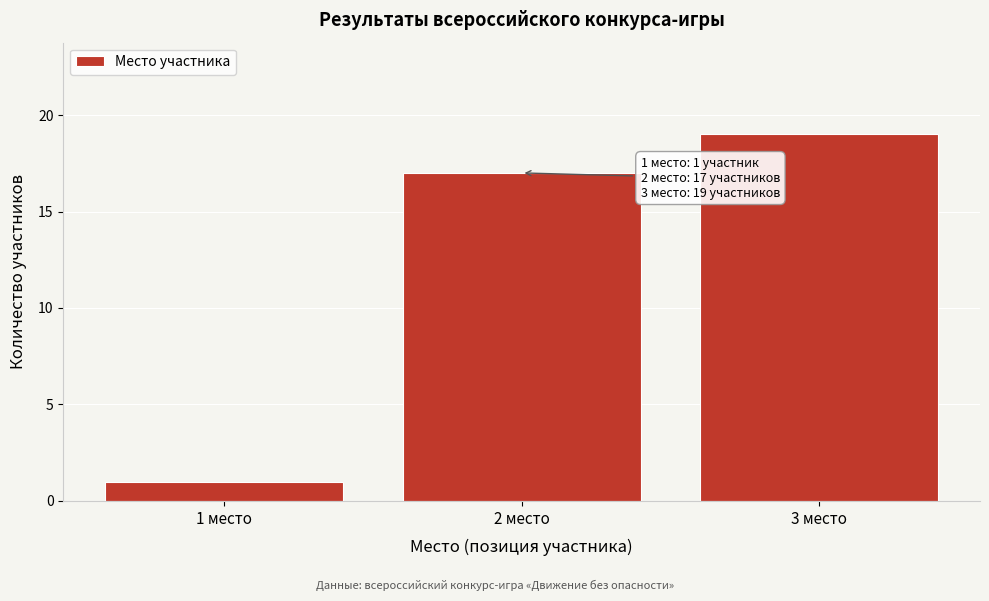

Reading left to right, list all the values displayed in this chart.

1 место=1	2 место=17	3 место=19